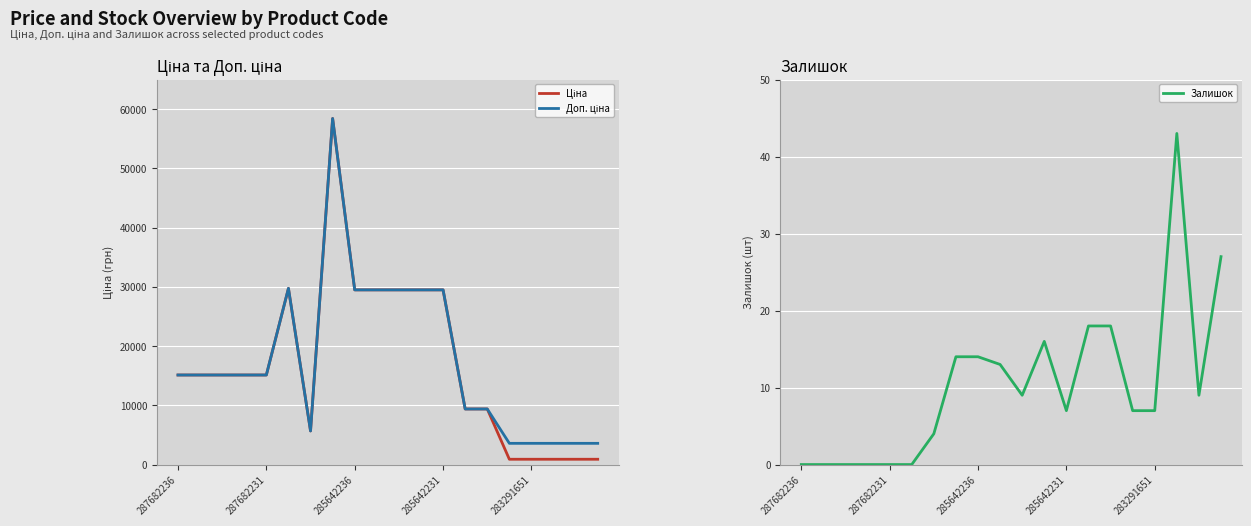

How many interior local peaks does the Залишок series have?

2